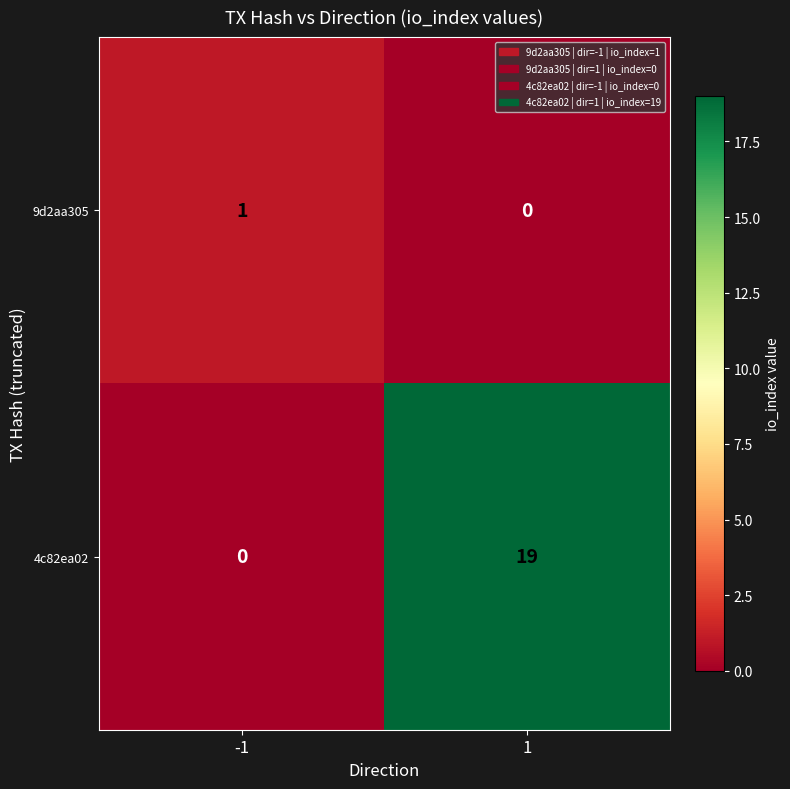

What is the greatest value displayed?

19